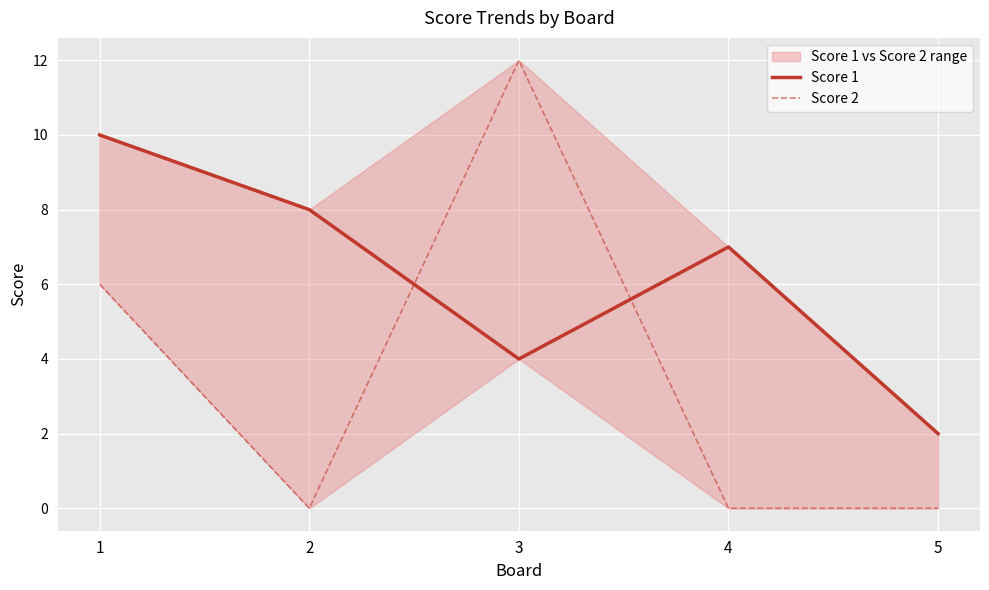

The Score 1 series shows 2 at 5. True or false?

True